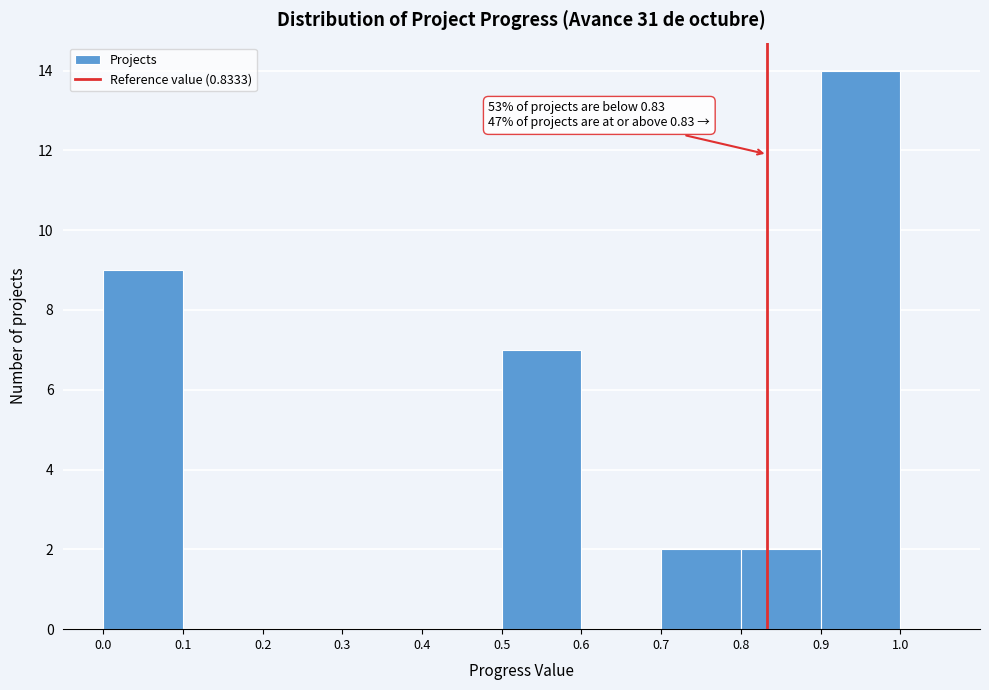

Over which range of the x-axis is the bar tallest?

0.9 to 1.0